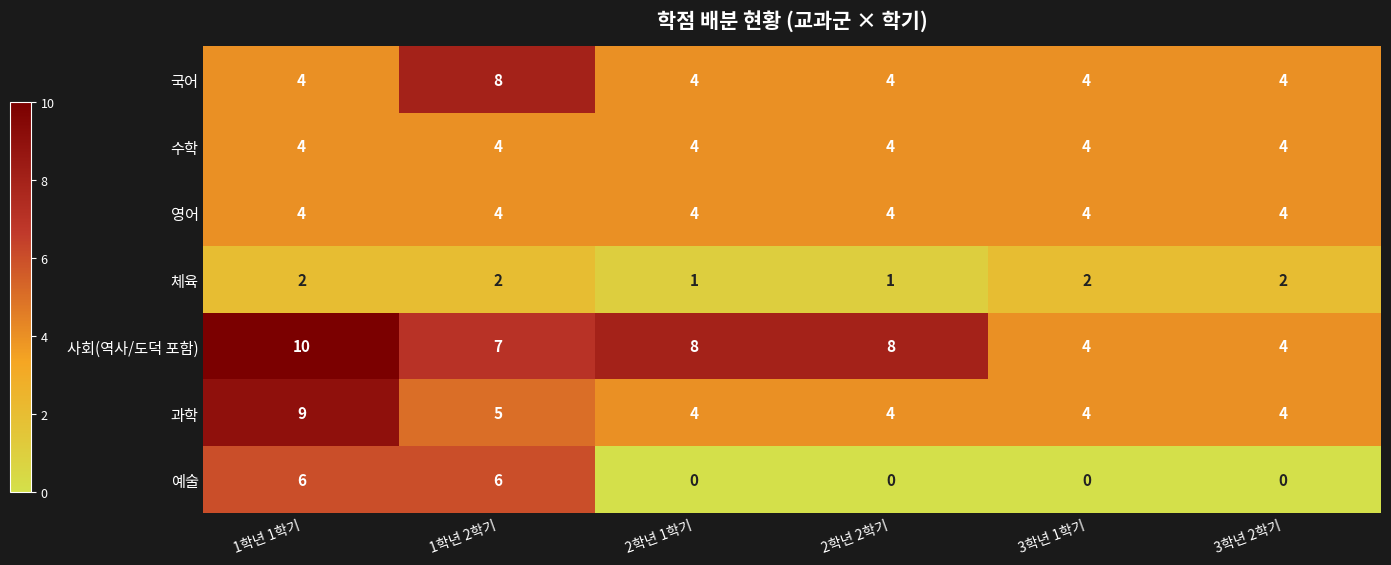

What is the difference between the highest and lowest values at 3학년 1학기?

4